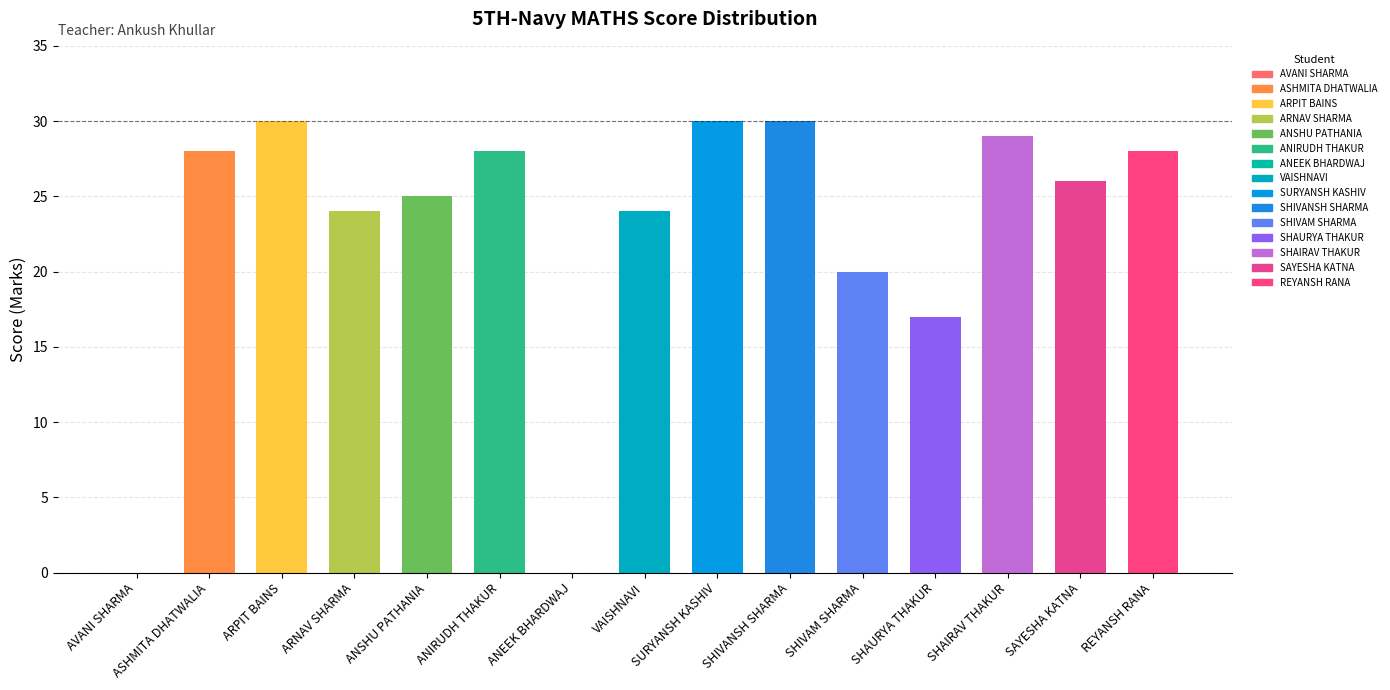

Are the bars horizontal?

No